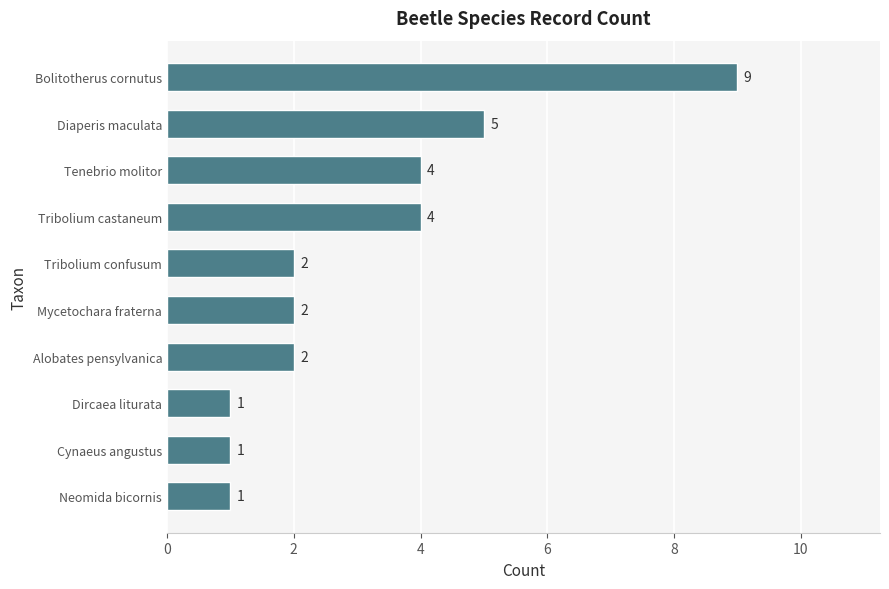

Reading bottom to top, transcribe all the data shown in this chart.

1	1	1	2	2	2	4	4	5	9